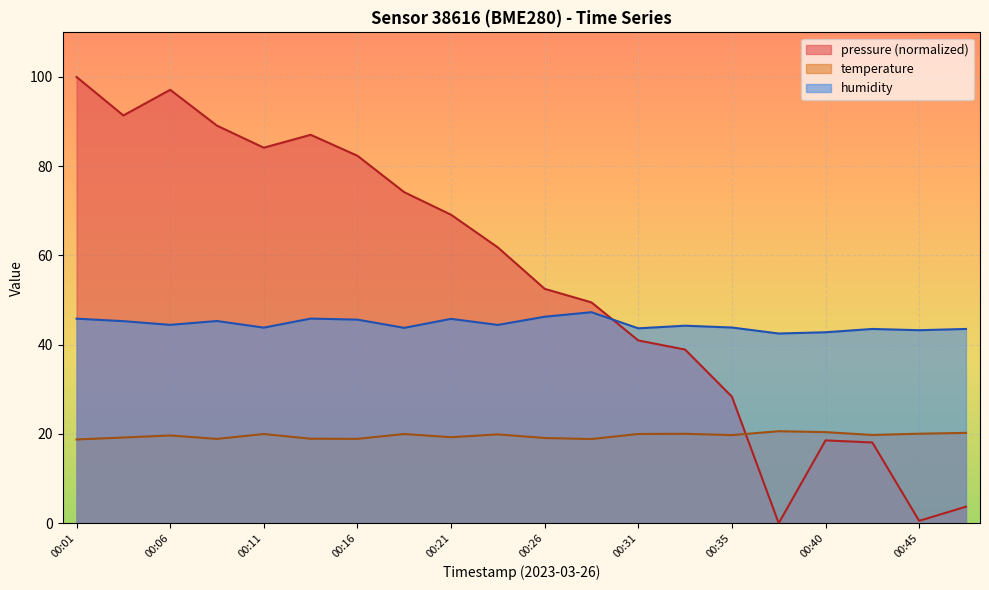

What is the total value across all series at 00:01?

164.6